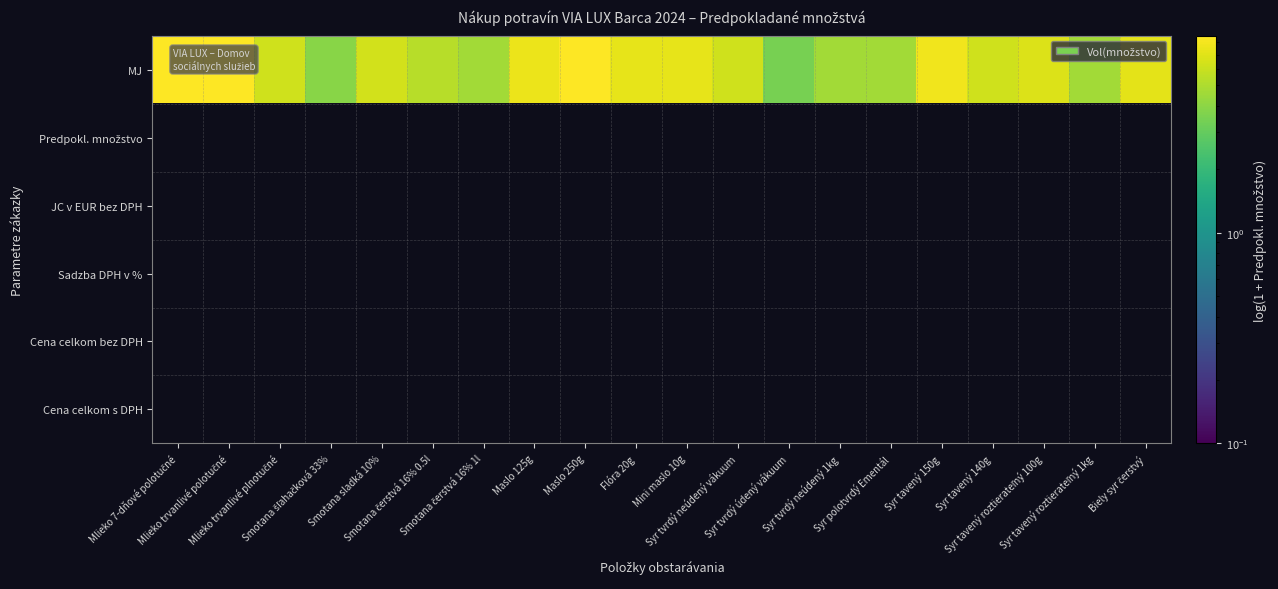

Which series has the widest spread of values?

MJ